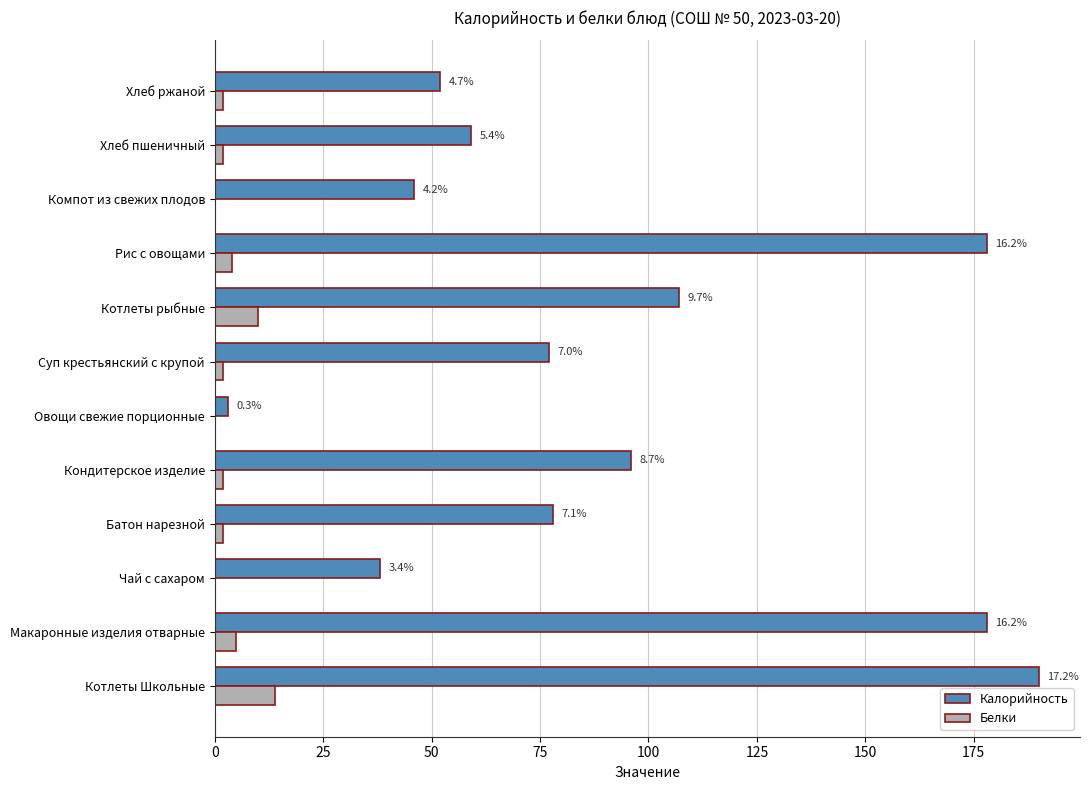

What are all the series names shown in the legend?

Калорийность, Белки